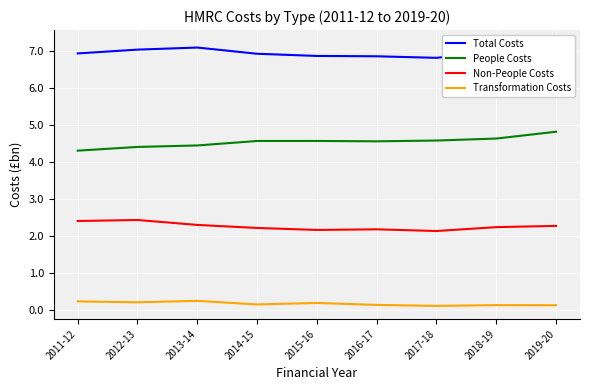

At which category does People Costs reach its first local peak?

2015-16